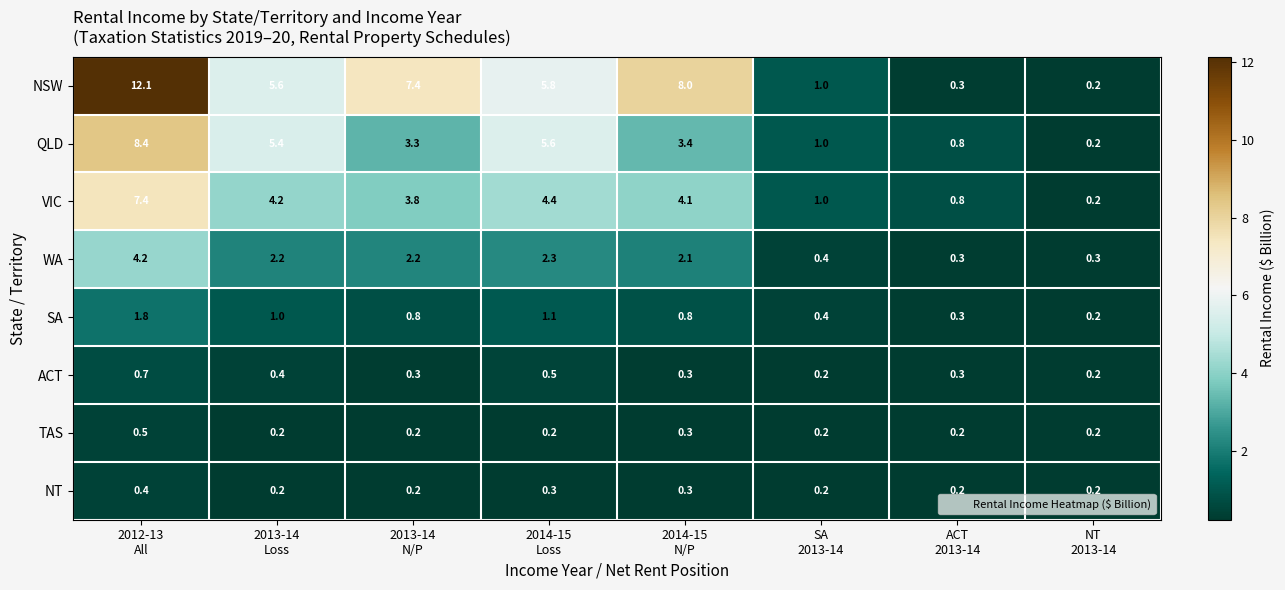

How many data points does each series have?

8